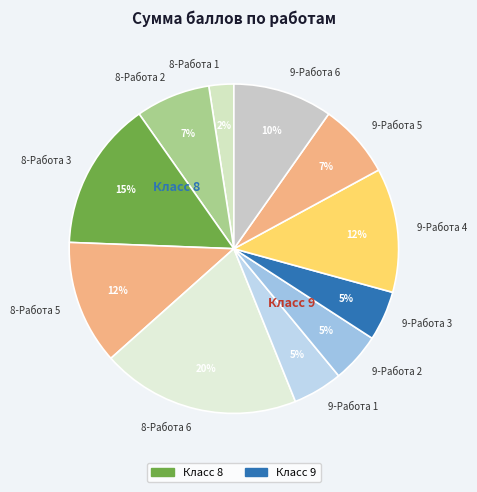

To the nearest percent, what percentage of the pie is 8-Работа 1?

2%